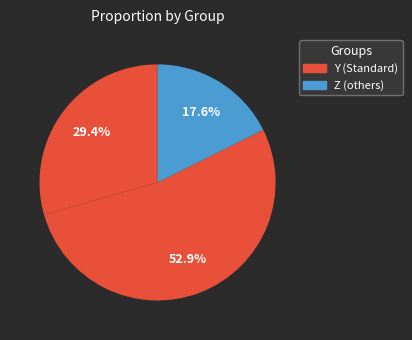

How many segments does this pie chart have?

3